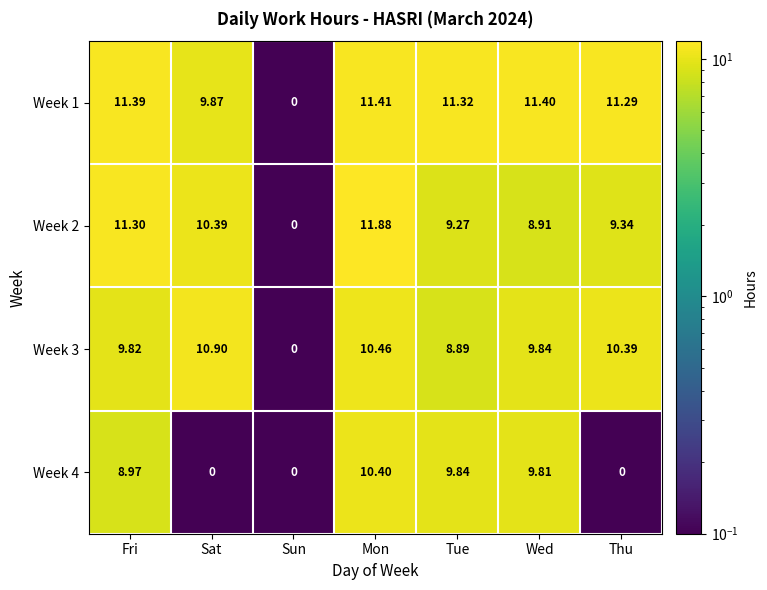

At which label does Week 1 first exceed 11?

Fri